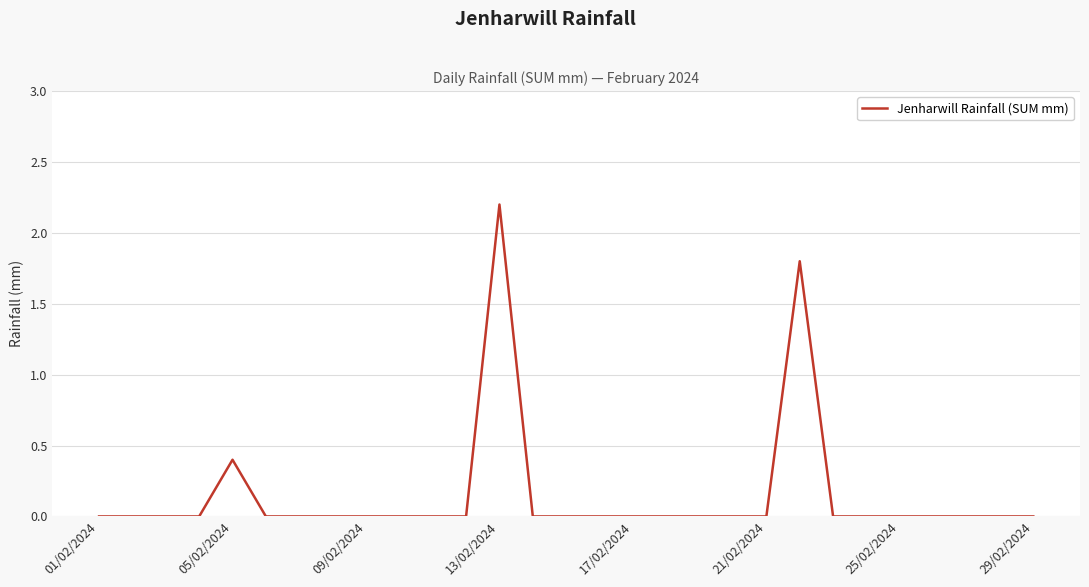

True or false: the data has more than 2 interior local peaks.

True